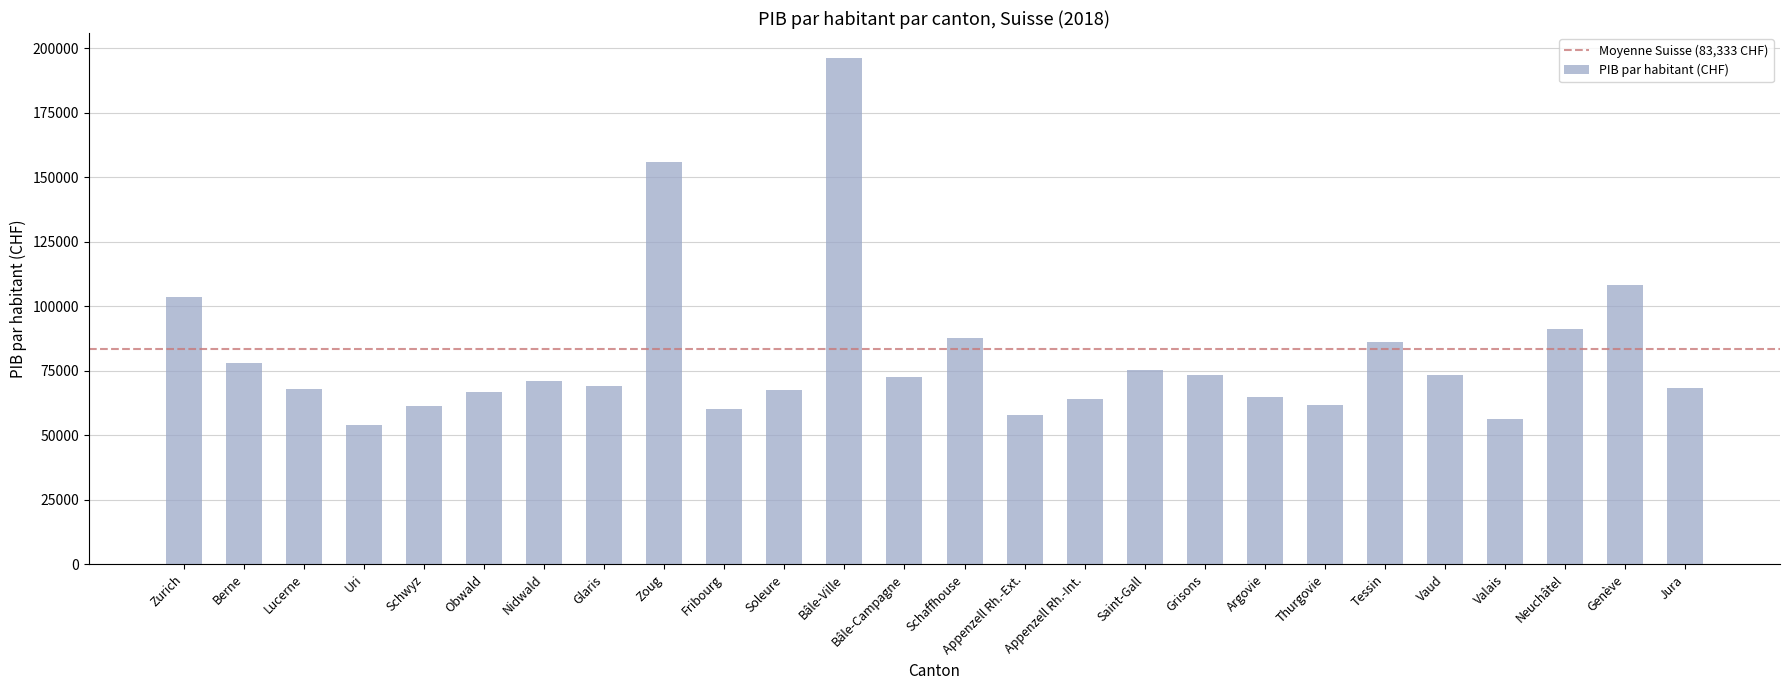

What is the difference between the values at Bâle-Ville and Appenzell Rh.-Ext.?

138120.1